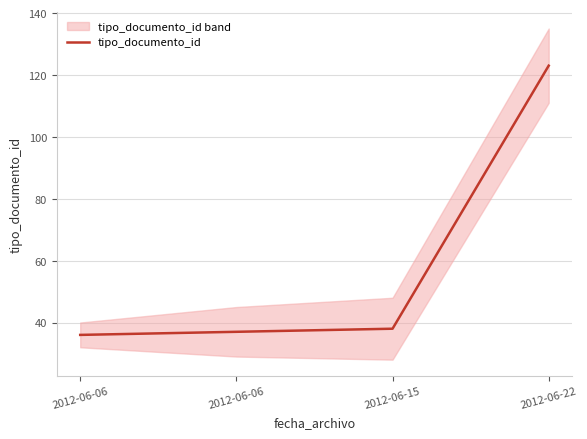

Count the number of values greater than 38.

1